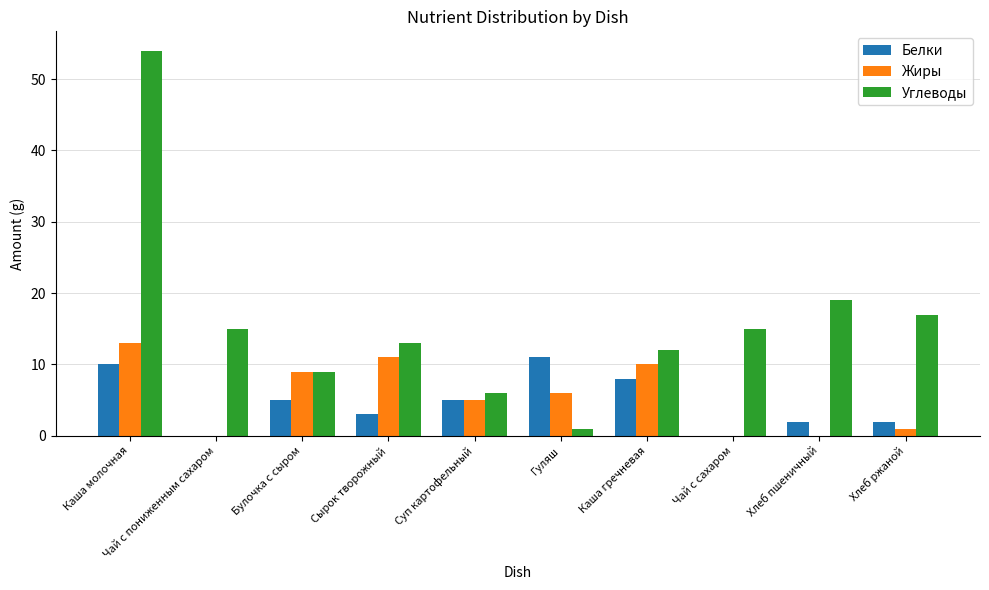

Which series changed the most between Сырок творожный and Суп картофельный?

Углеводы